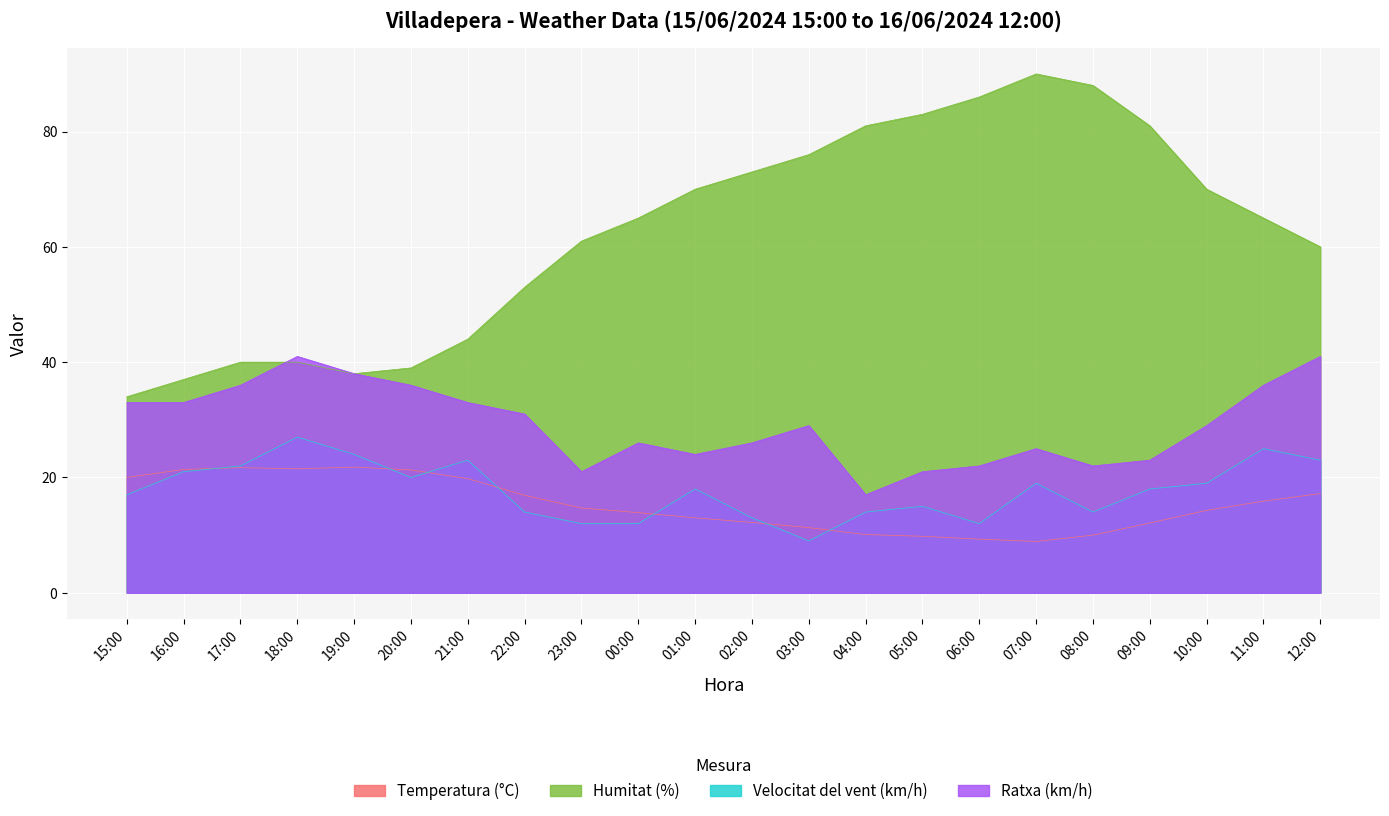

In Velocitat del vent (km/h), how many points are higher than both neighbors (excluding endpoints)?

6